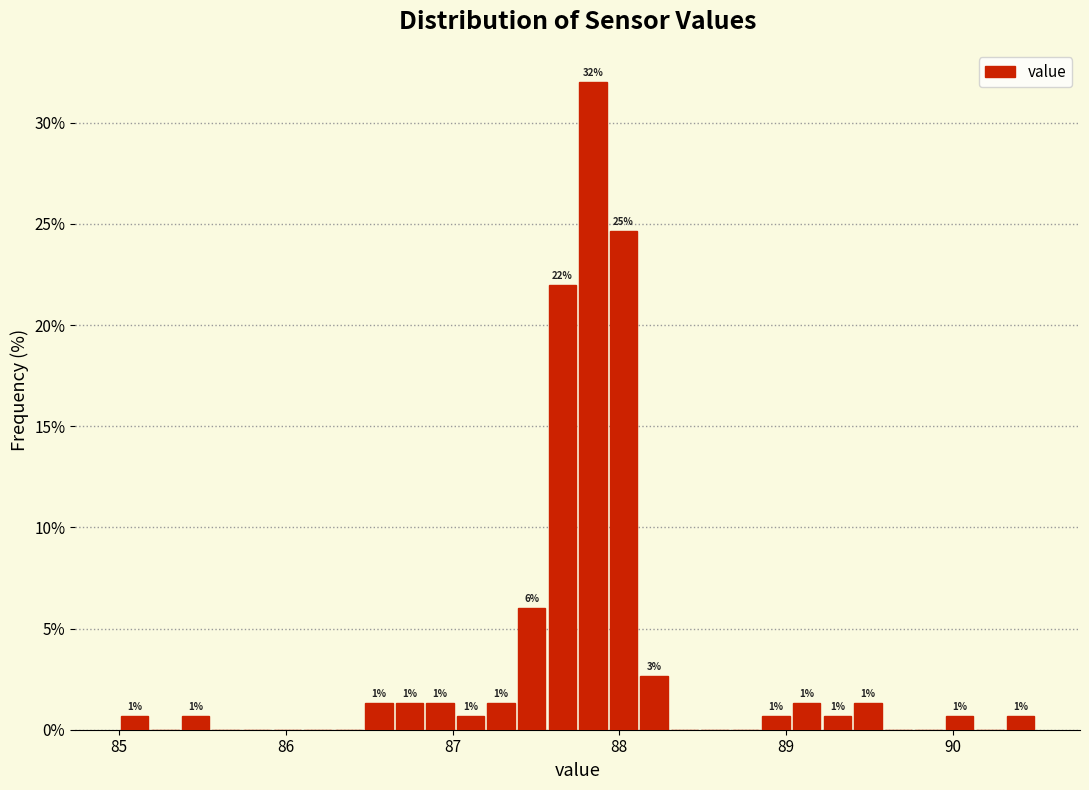

Read against the x-axis, roughly where is the centre of the tallest bar?

87.8